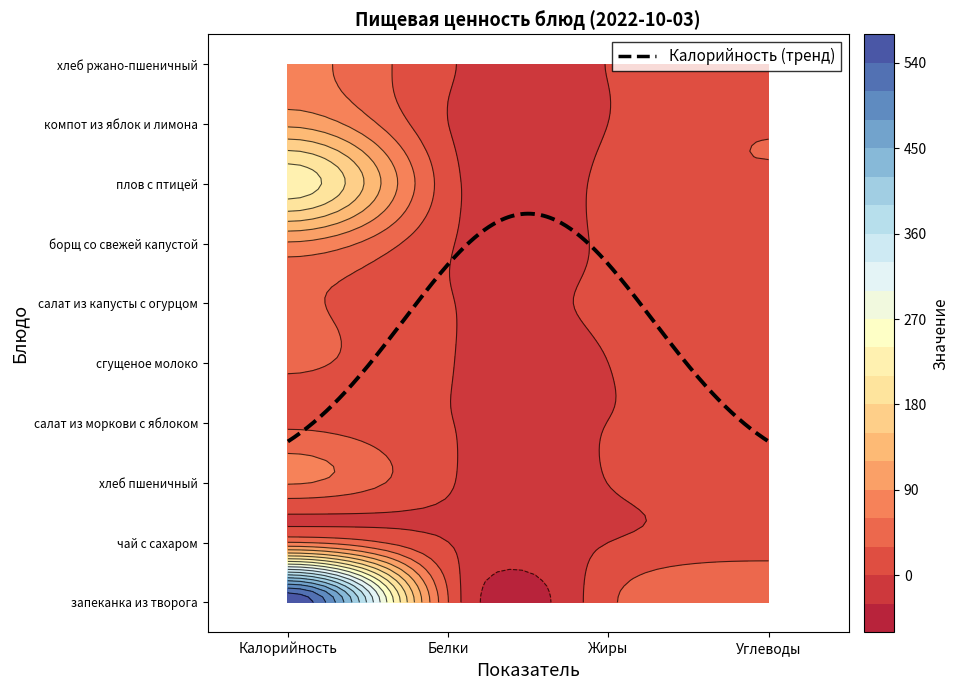

Which series has the largest total across all categories?

запеканка из творога